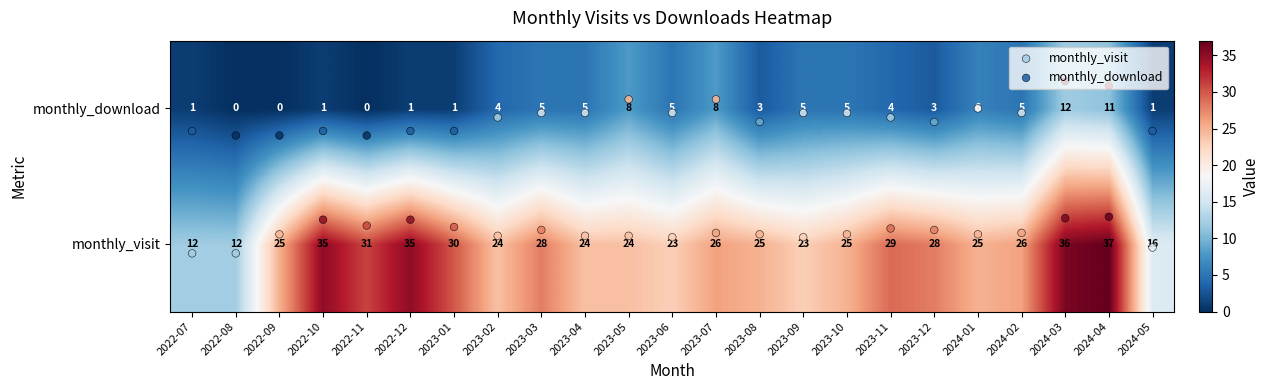

List the labels in order of monthly_visit value, largest first.

2024-04, 2024-03, 2022-10, 2022-12, 2022-11, 2023-01, 2023-11, 2023-03, 2023-12, 2023-07, 2024-02, 2022-09, 2023-08, 2023-10, 2024-01, 2023-02, 2023-04, 2023-05, 2023-06, 2023-09, 2024-05, 2022-07, 2022-08